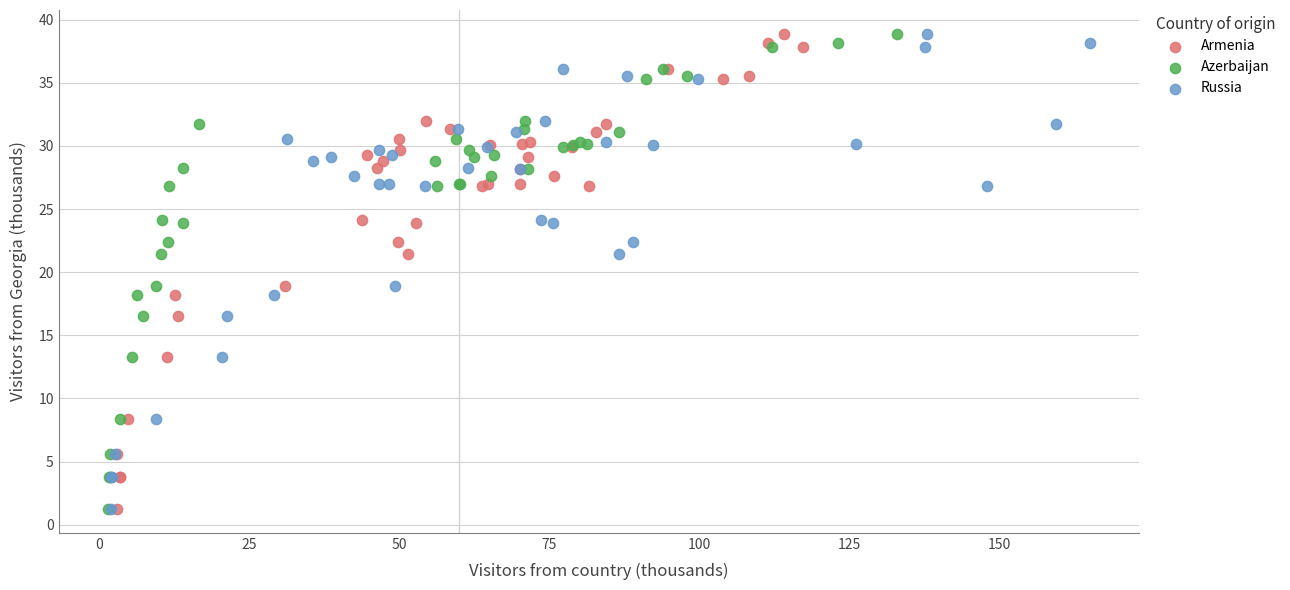

What are all the series names shown in the legend?

Armenia, Azerbaijan, Russia